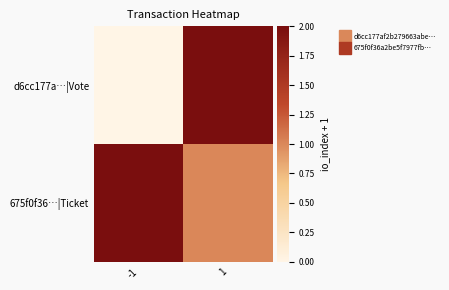

Which series changed the most between -1 and 1?

d6cc177a…|Vote